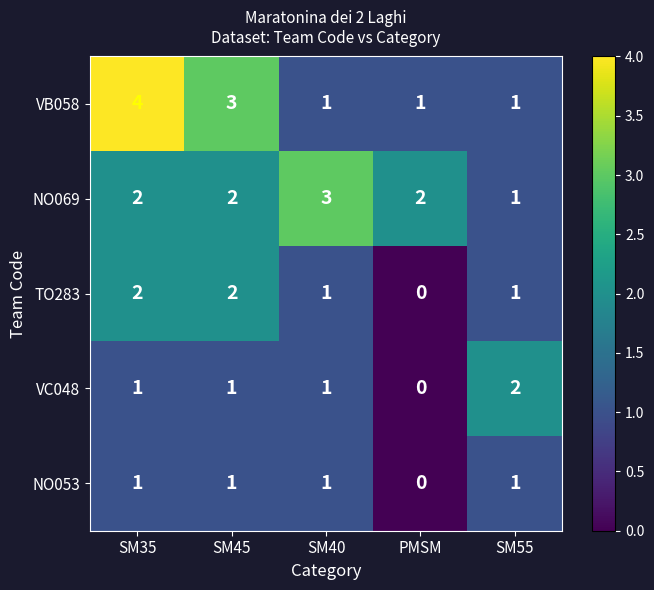

What is the total value across all series at SM45?

9